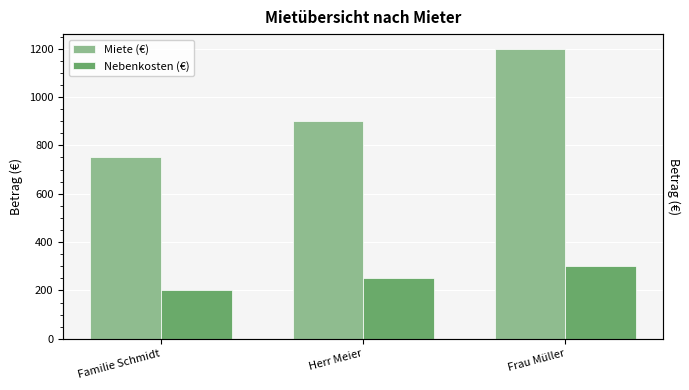

Count the Miete (€) values in the range 750 to 1200.

3